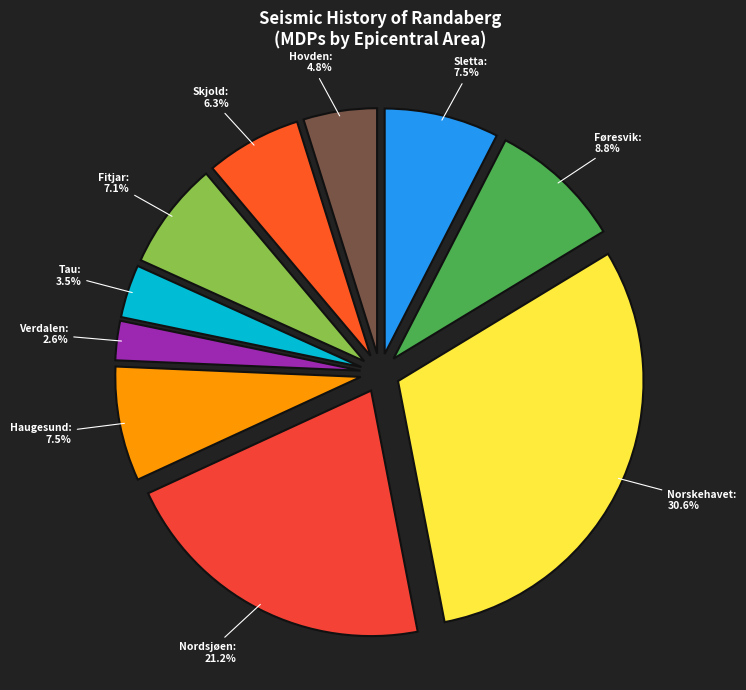

Between Skjold and Tau, which is larger?

Skjold